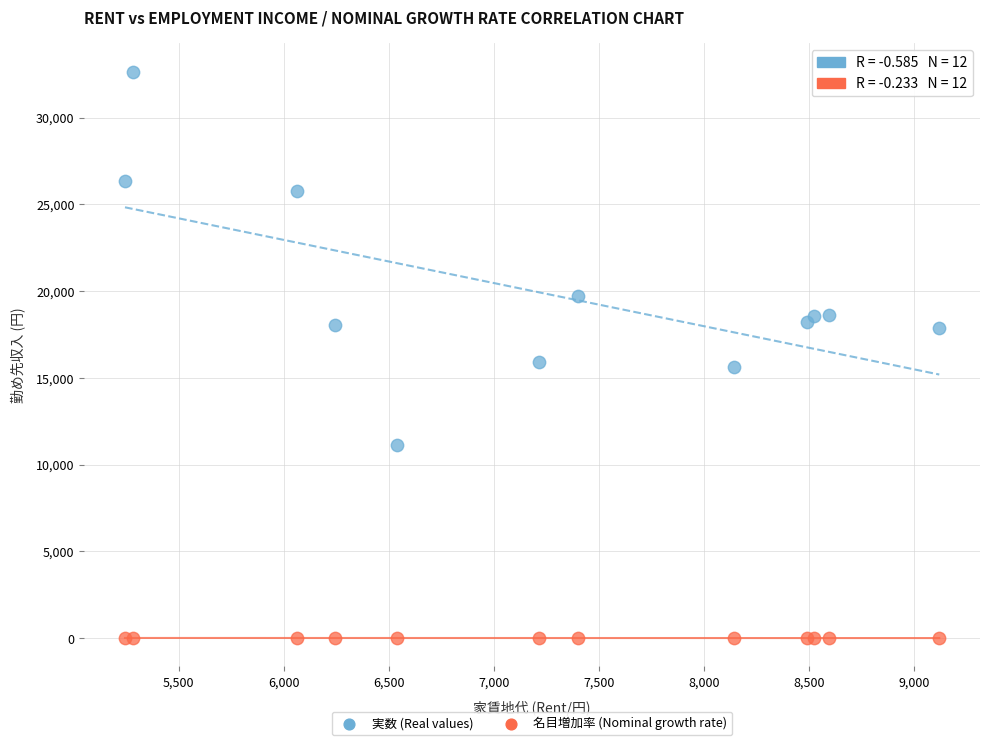

Which series reaches the minimum Y coordinate?

名目増加率 (Nominal growth rate)